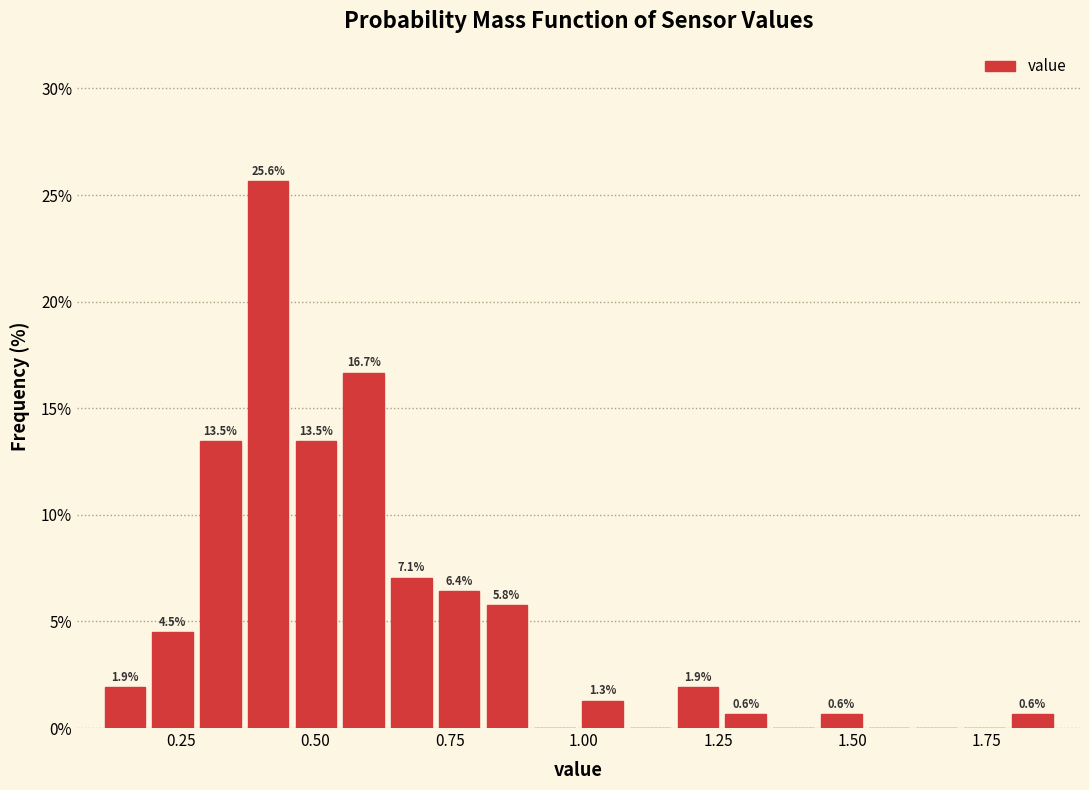

Around what value on the x-axis is the tallest bar? Give the approximate position of its centre, as read against the axis.

0.40